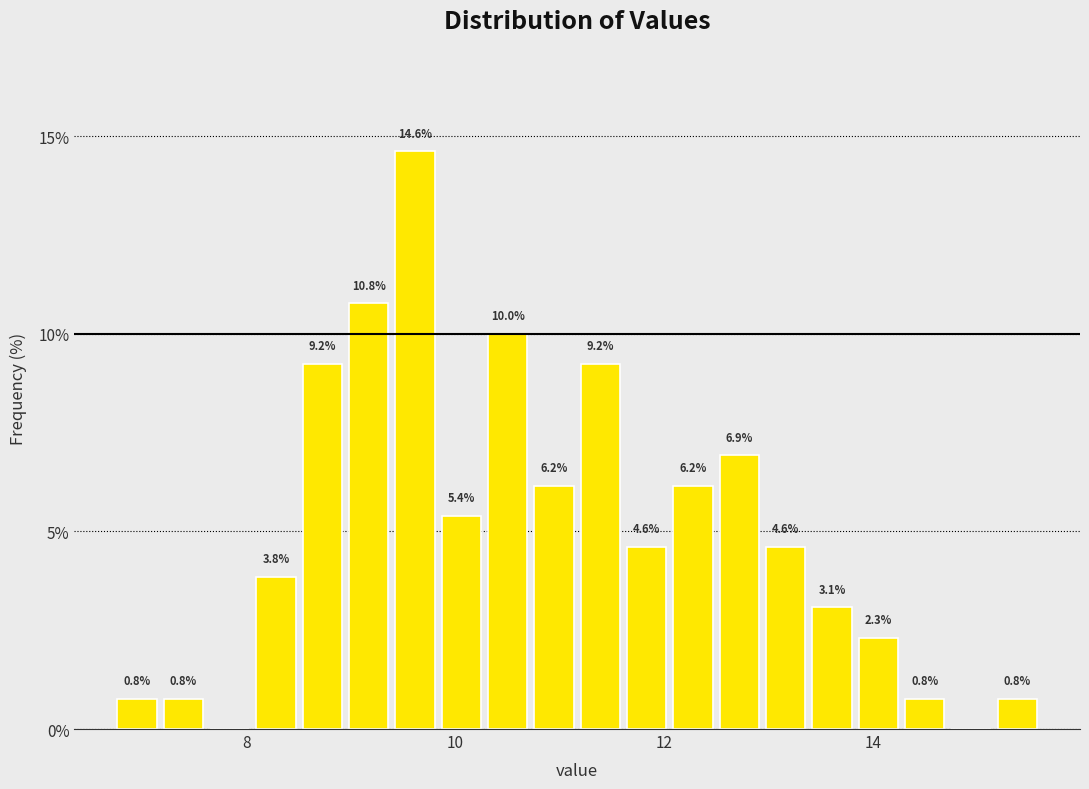

Read against the x-axis, roughly where is the centre of the tallest bar?

9.6